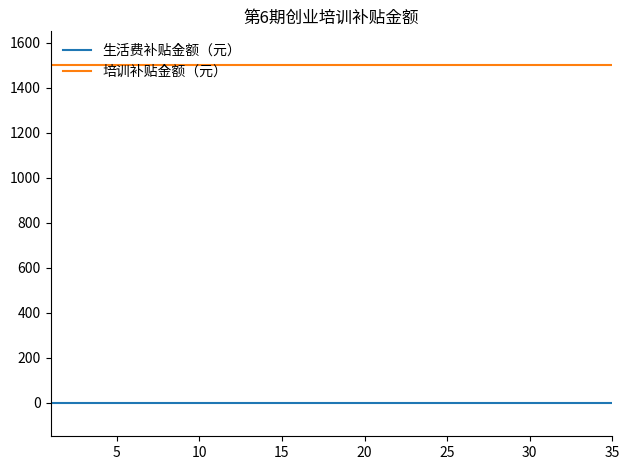

True or false: 培训补贴金额（元） and 生活费补贴金额（元） cross at least once.

False